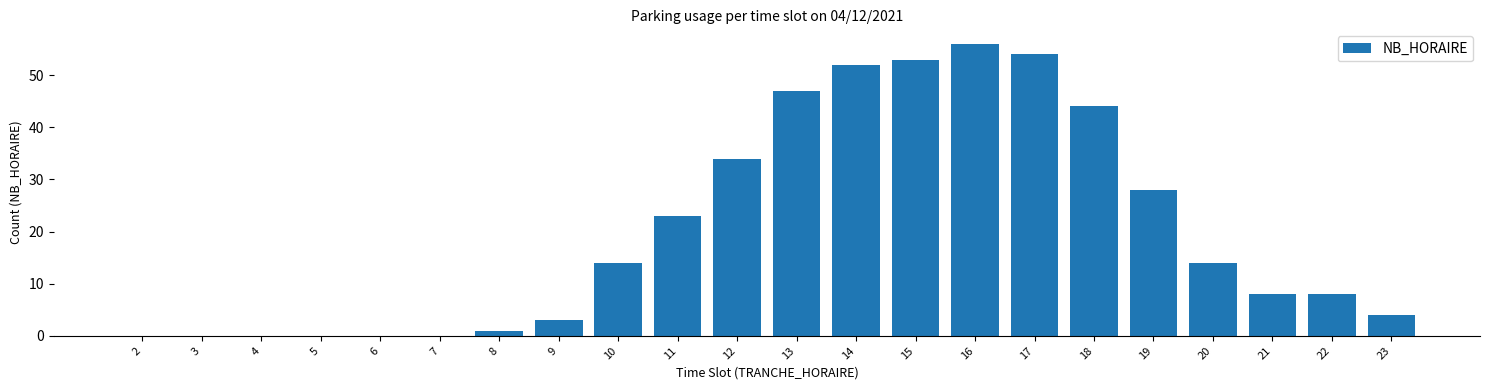

Is it true that the value at 7 is 0?

True